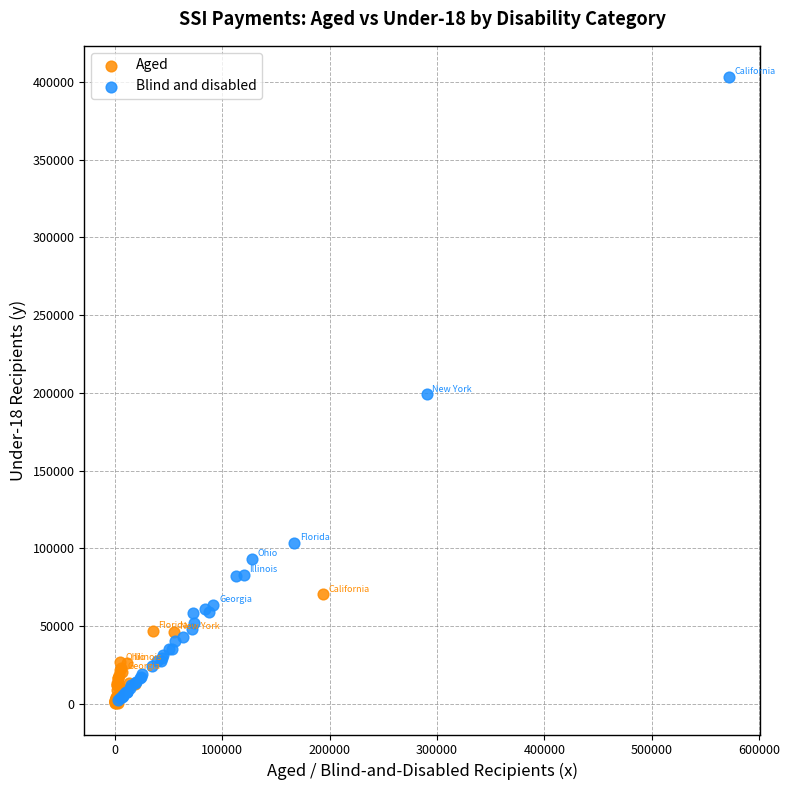

What are all the series names shown in the legend?

Aged, Blind and disabled